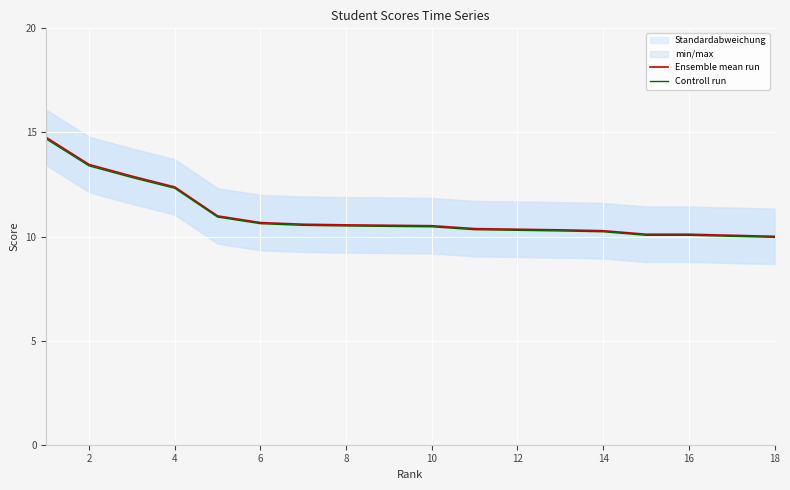

What is the average value of the Ensemble mean run series?

11.1